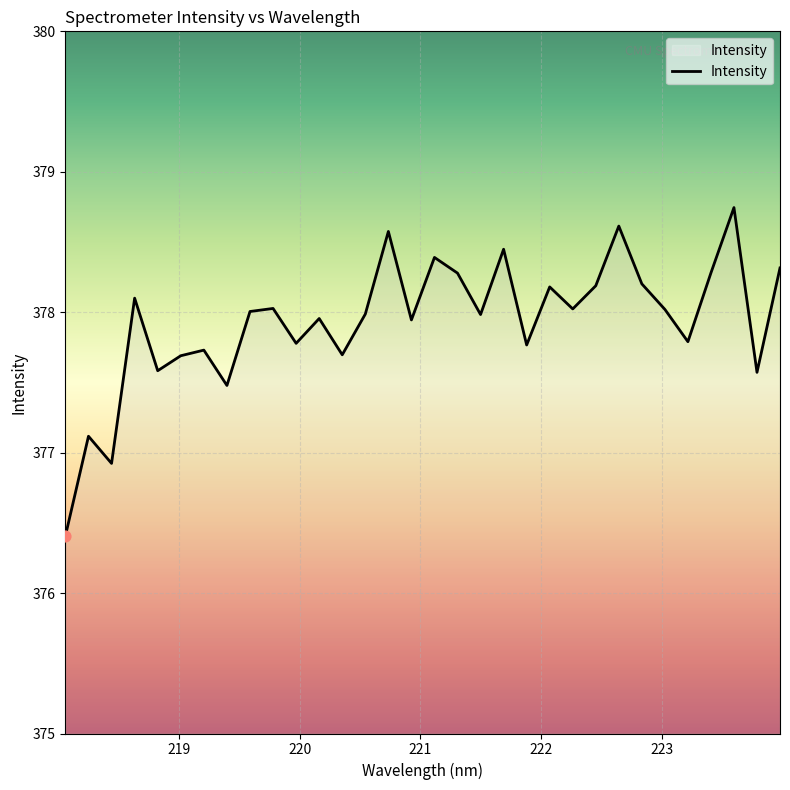

What is the smallest value displayed?

376.4